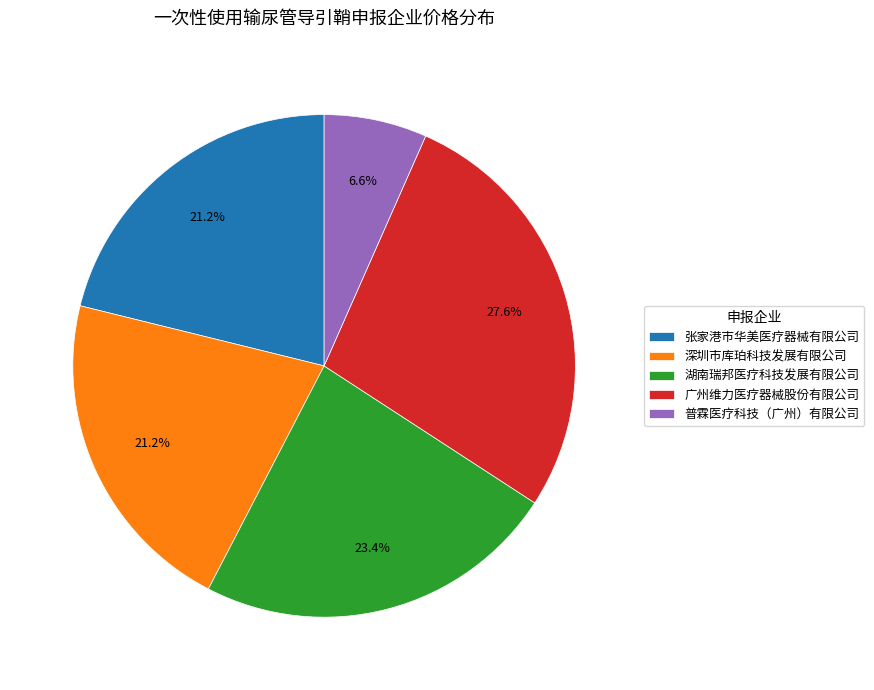

What is the largest slice in the pie chart?

广州维力医疗器械股份有限公司